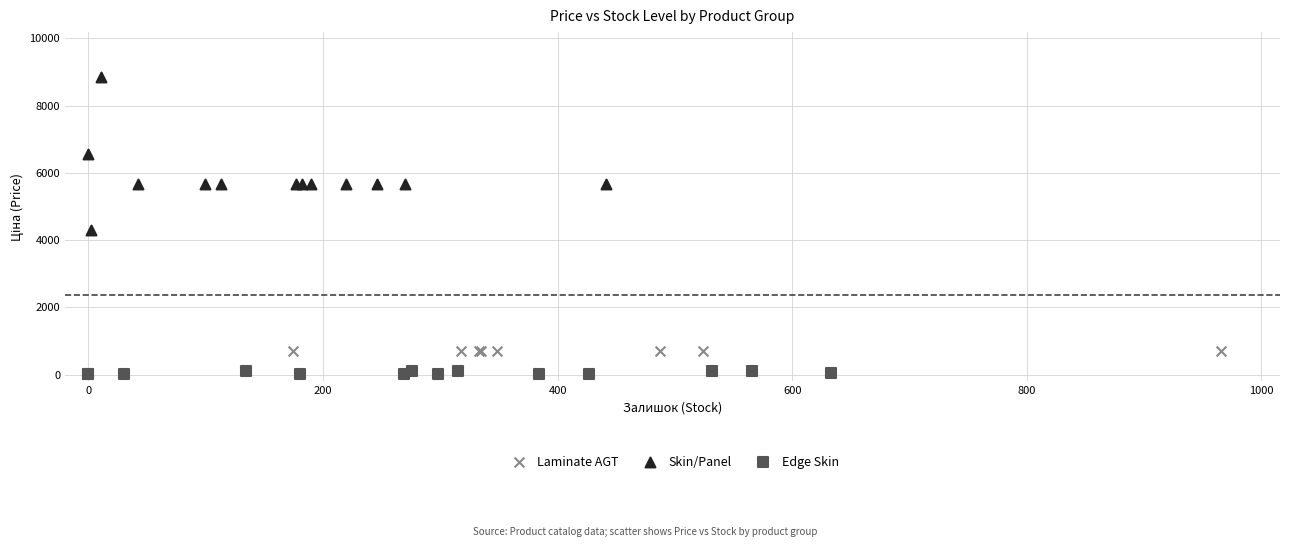

Which series contains the lowest Y value?

Edge Skin